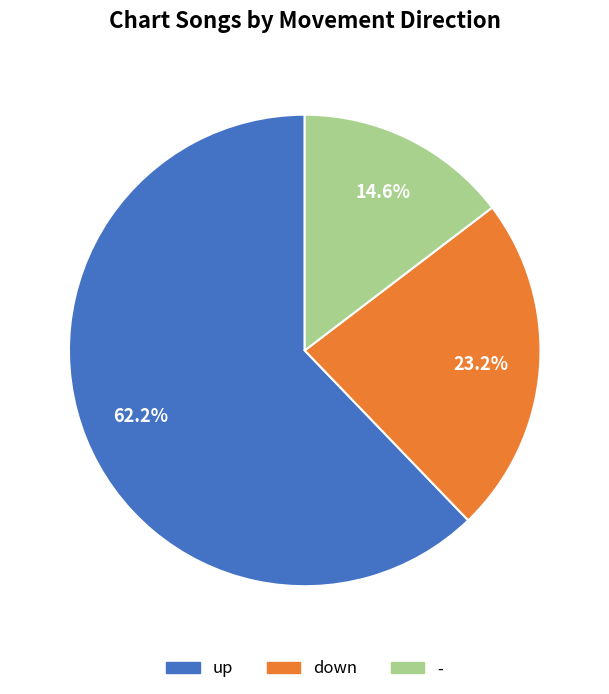

Rank the categories by value from lowest to highest.

-, down, up